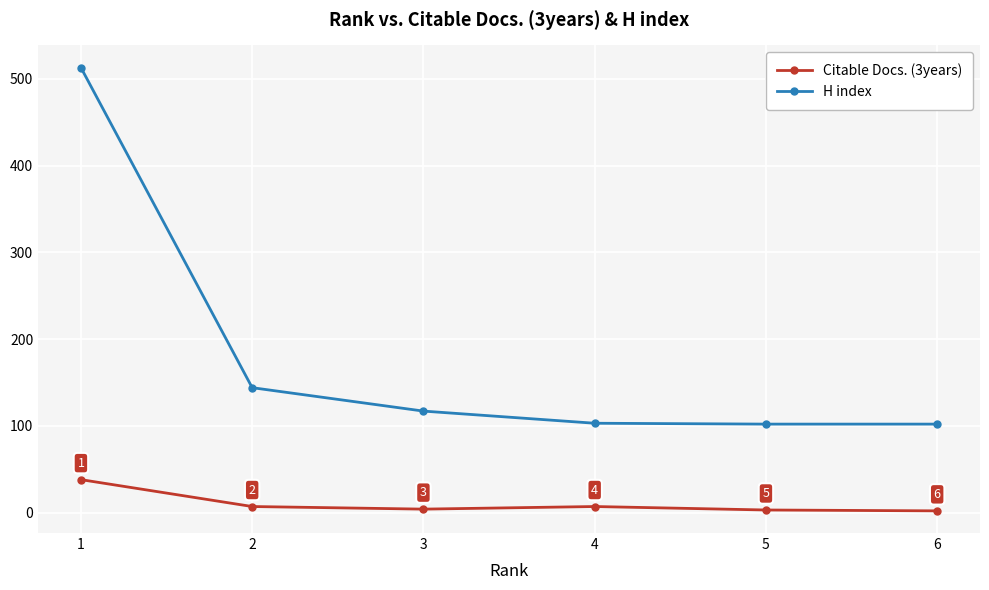

Rank the series at 2 from highest to lowest value.

H index, Citable Docs. (3years)